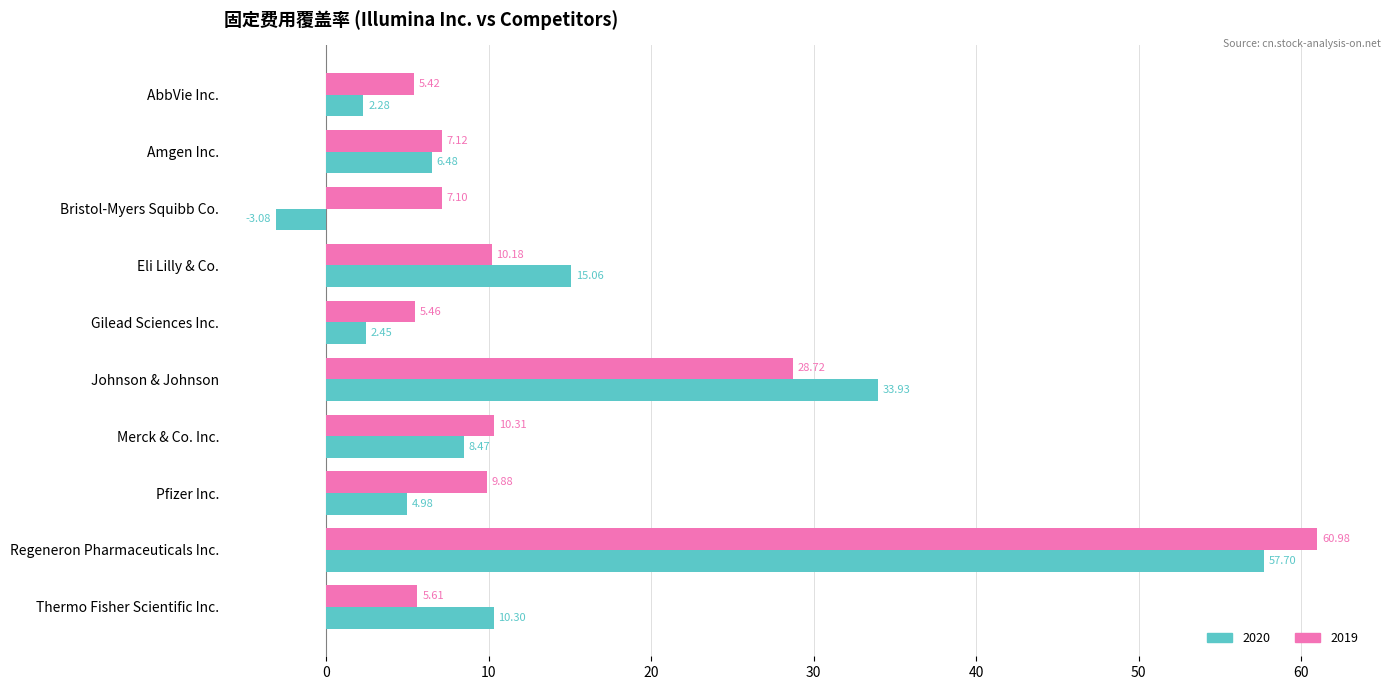

At which label does 2020 reach its minimum?

Bristol-Myers Squibb Co.